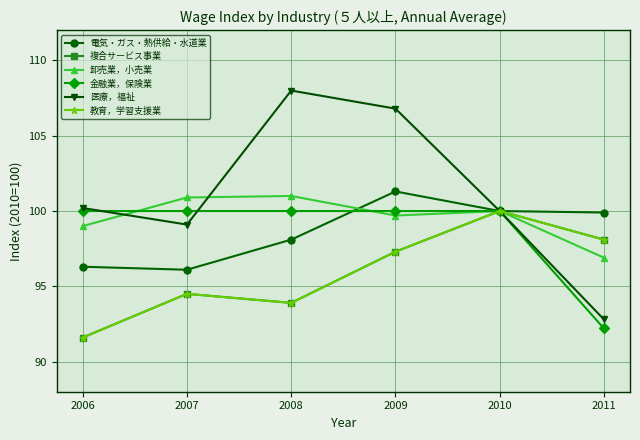

Reading left to right, transcribe all the data shown in this chart.

電気・ガス・熱供給・水道業: 96.3	96.1	98.1	101.3	100.0	99.9
複合サービス事業: 91.6	94.5	93.9	97.3	100.0	98.1
卸売業，小売業: 99.0	100.9	101.0	99.7	100.0	96.9
金融業，保険業: 100.0	100.0	100.0	100.0	100.0	92.2
医療，福祉: 100.2	99.1	108.0	106.8	100.0	92.8
教育，学習支援業: 91.6	94.5	93.9	97.3	100.0	98.1